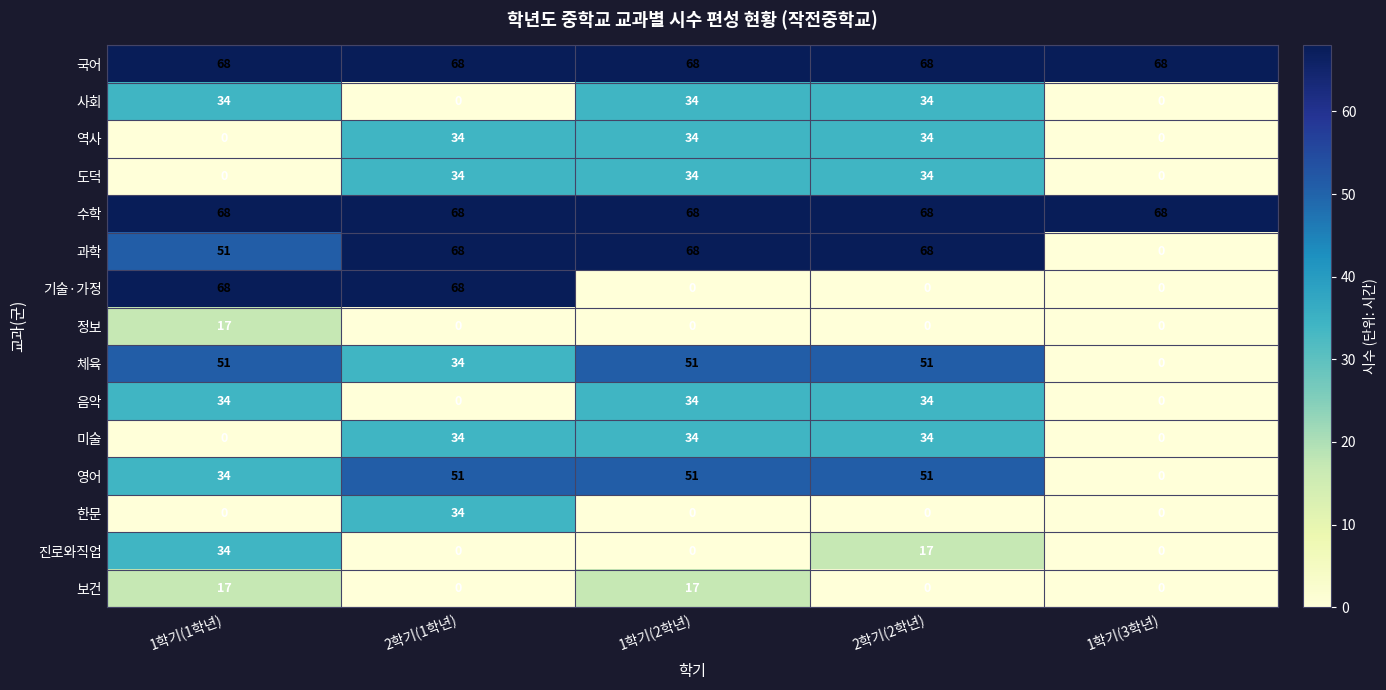

What is the sum of all 도덕 values?

102